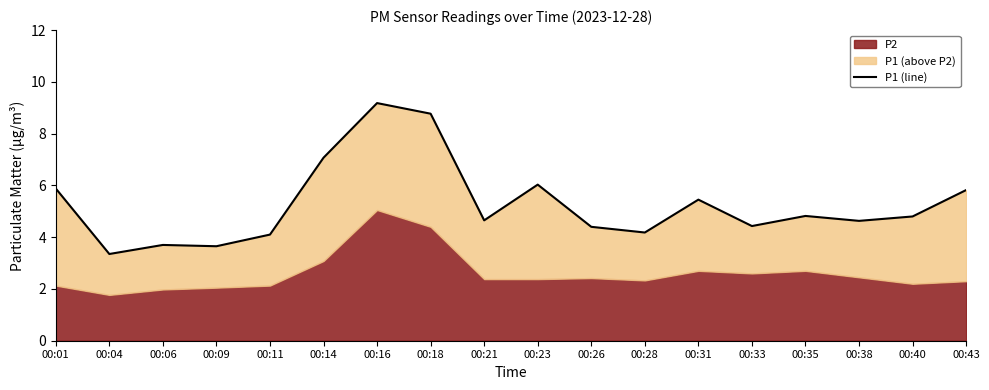

Approximately how many times larger is the value at 00:21 compared to 00:11?

1.1